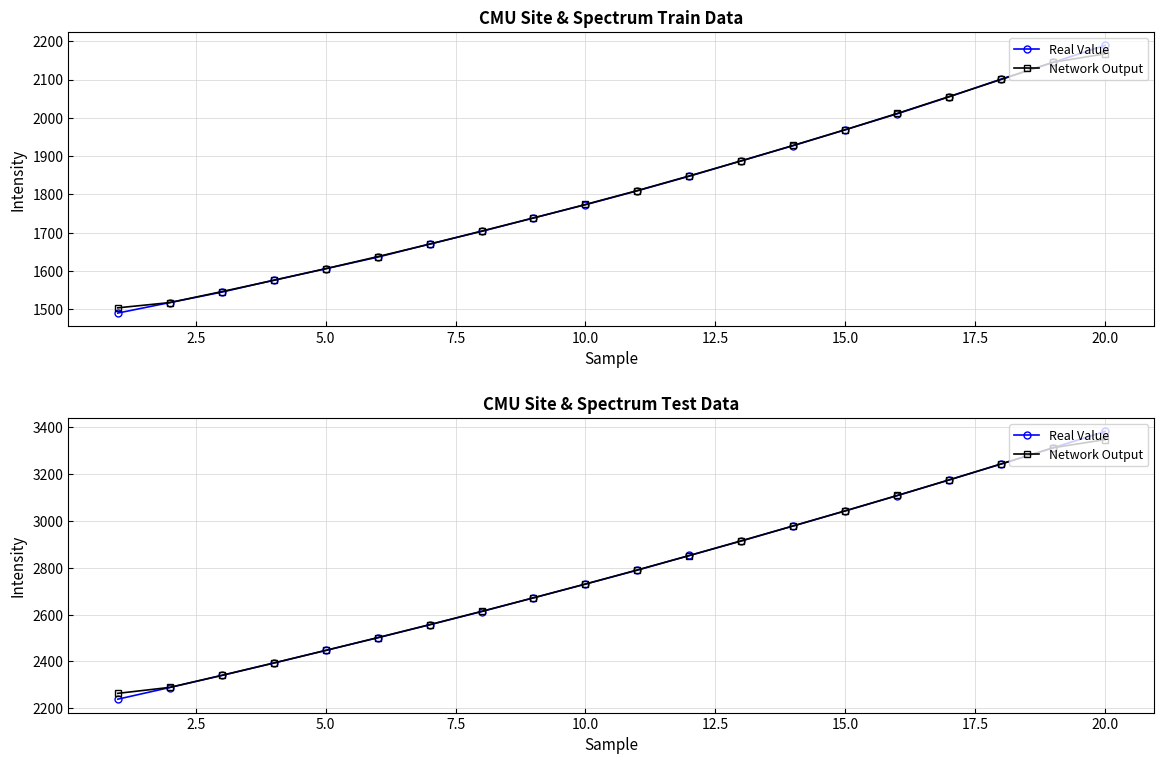

Does the chart display data point markers on the line(s)?

Yes